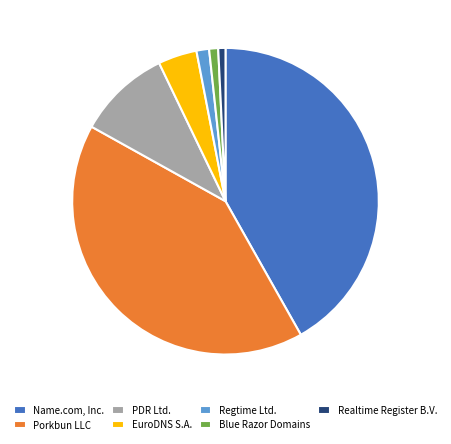

Which has a higher value, Name.com, Inc. or Blue Razor Domains?

Name.com, Inc.